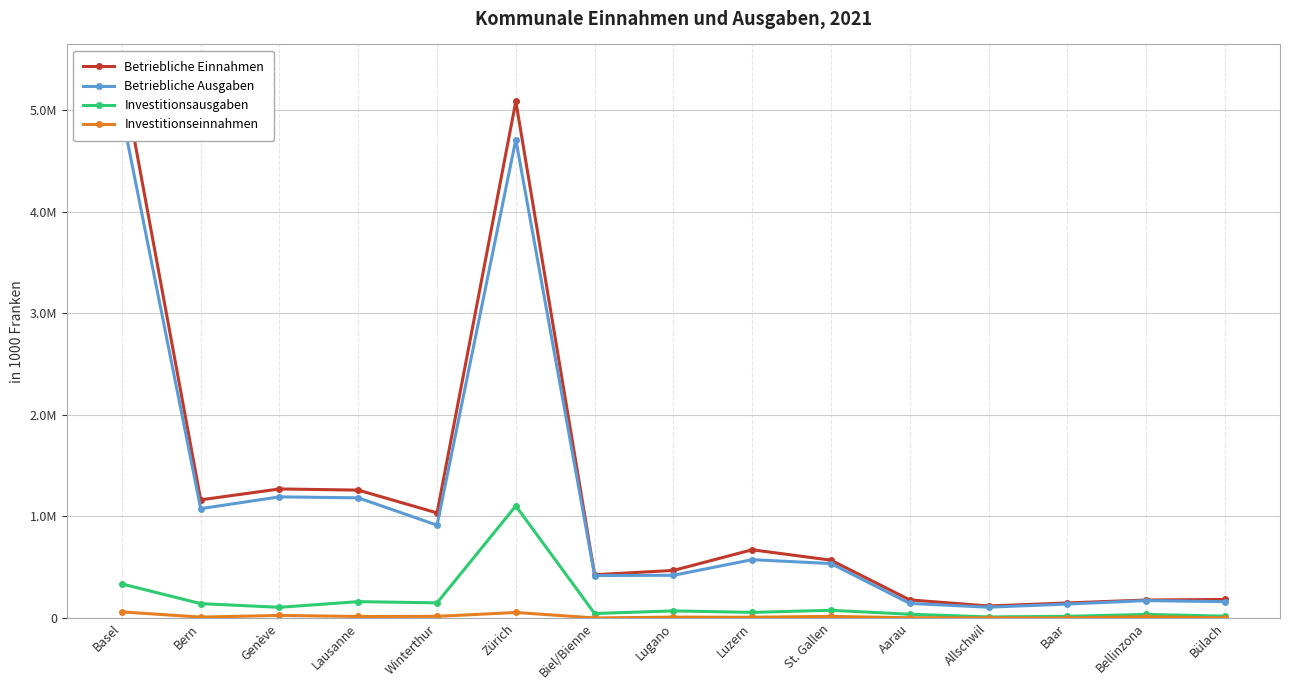

What is the total value across all series at Bern?

2391859.1